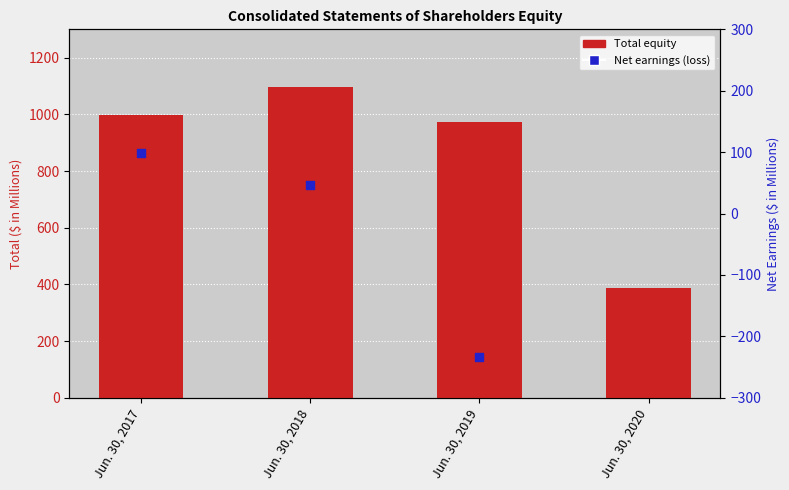

Approximately how many times larger is the value at Jun. 30, 2020 compared to Jun. 30, 2018?

0.4